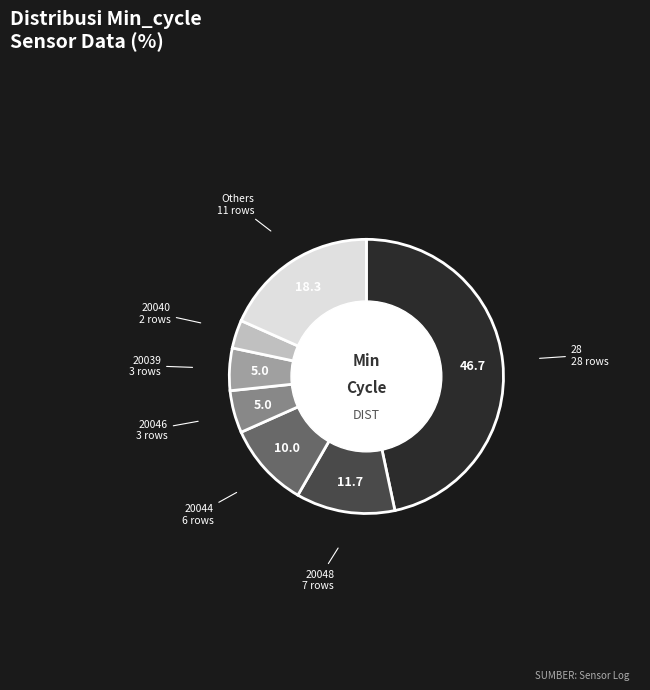

Is there a majority slice in this chart?

No